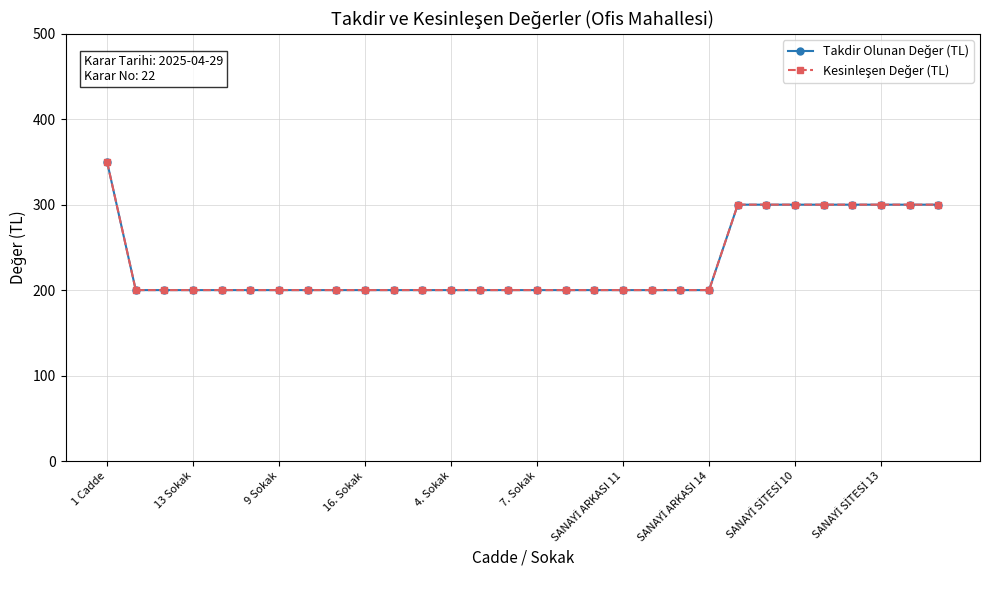

What is the sum of all Takdir Olunan Değer (TL) values?

6950